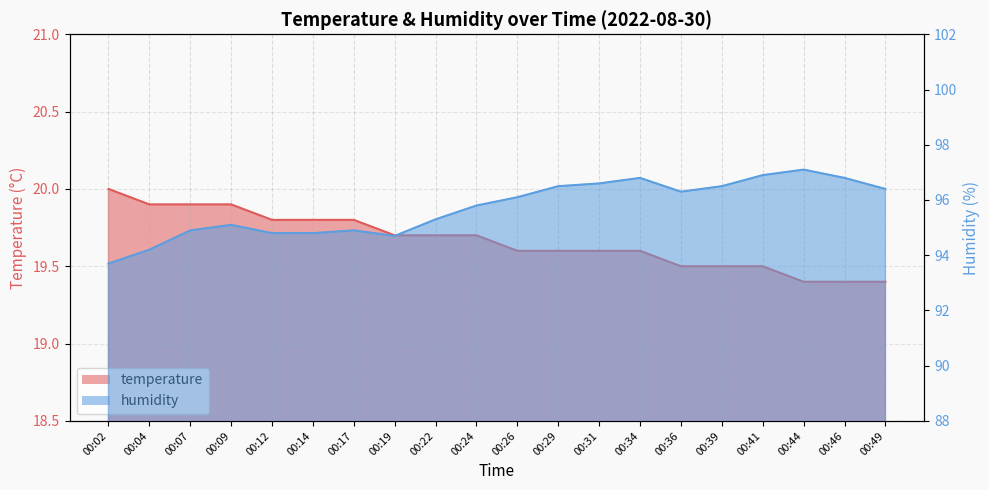

Reading left to right, list all the values displayed in this chart.

temperature: 00:02=20.0	00:04=19.9	00:07=19.9	00:09=19.9	00:12=19.8	00:14=19.8	00:17=19.8	00:19=19.7	00:22=19.7	00:24=19.7	00:26=19.6	00:29=19.6	00:31=19.6	00:34=19.6	00:36=19.5	00:39=19.5	00:41=19.5	00:44=19.4	00:46=19.4	00:49=19.4
humidity: 00:02=93.7	00:04=94.2	00:07=94.9	00:09=95.1	00:12=94.8	00:14=94.8	00:17=94.9	00:19=94.7	00:22=95.3	00:24=95.8	00:26=96.1	00:29=96.5	00:31=96.6	00:34=96.8	00:36=96.3	00:39=96.5	00:41=96.9	00:44=97.1	00:46=96.8	00:49=96.4